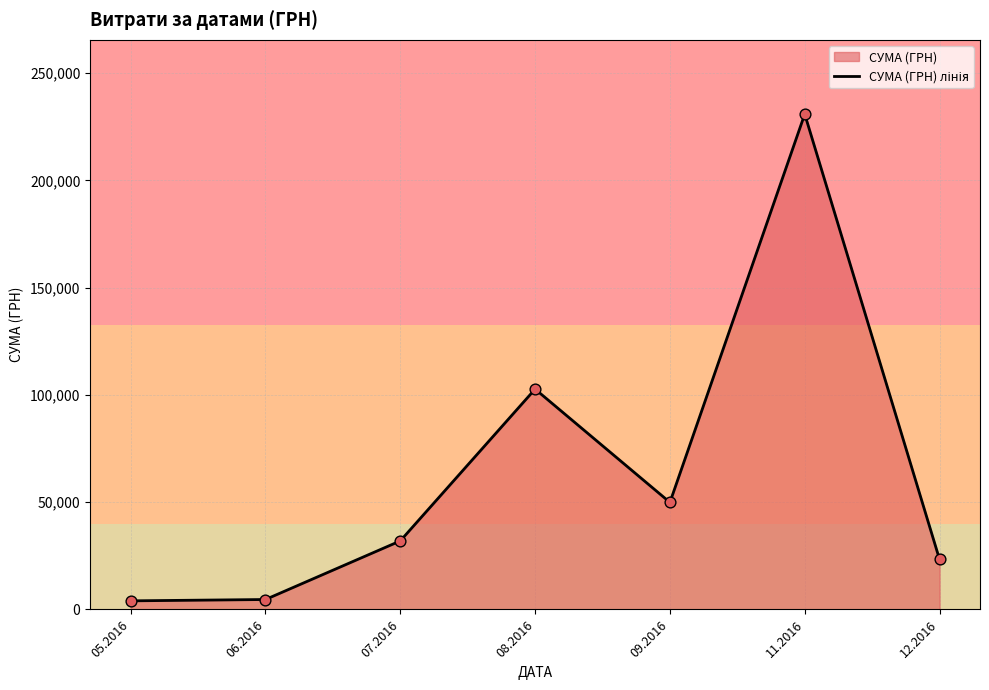

What is the change in value from 05.2016 to 07.2016?

+27935.1